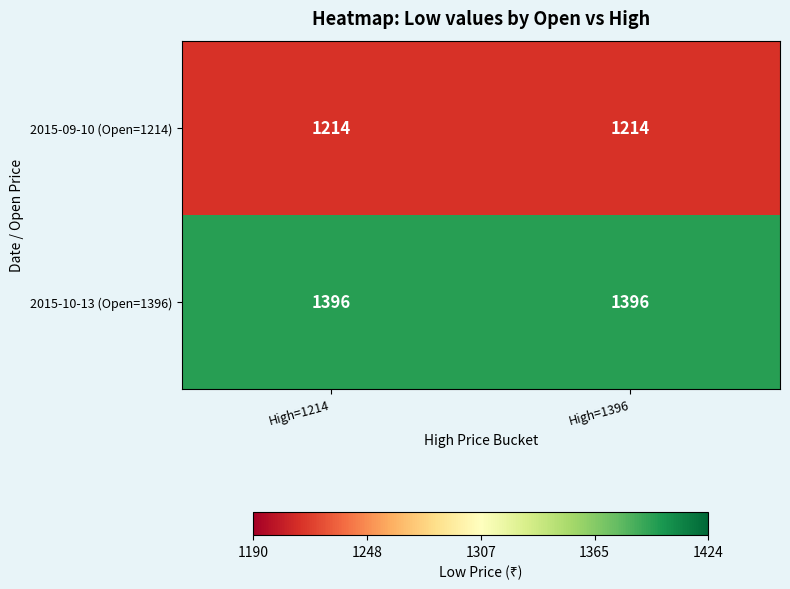

What is the sum of the 2015-09-10 (Open=1214) values at High=1214 and High=1396?

2428